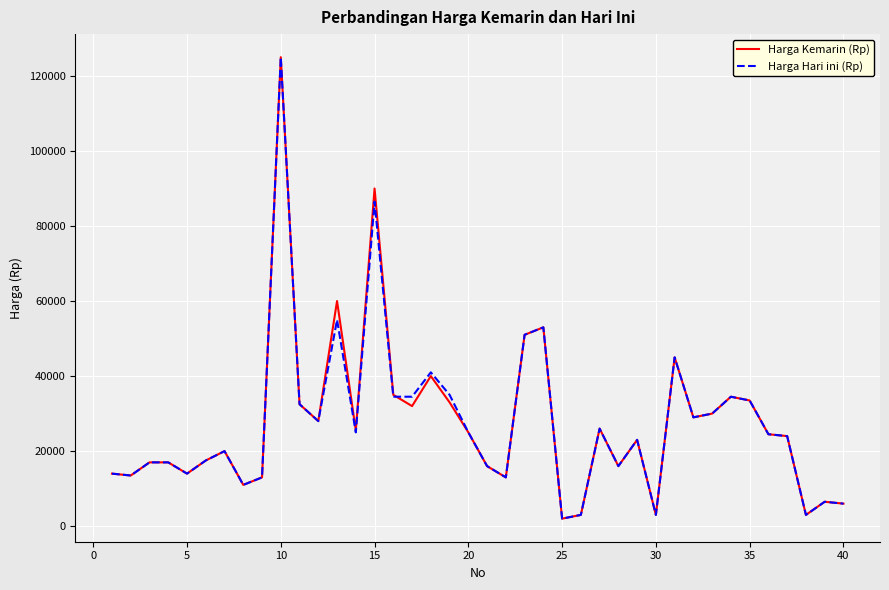

What is the greatest value displayed?

125000